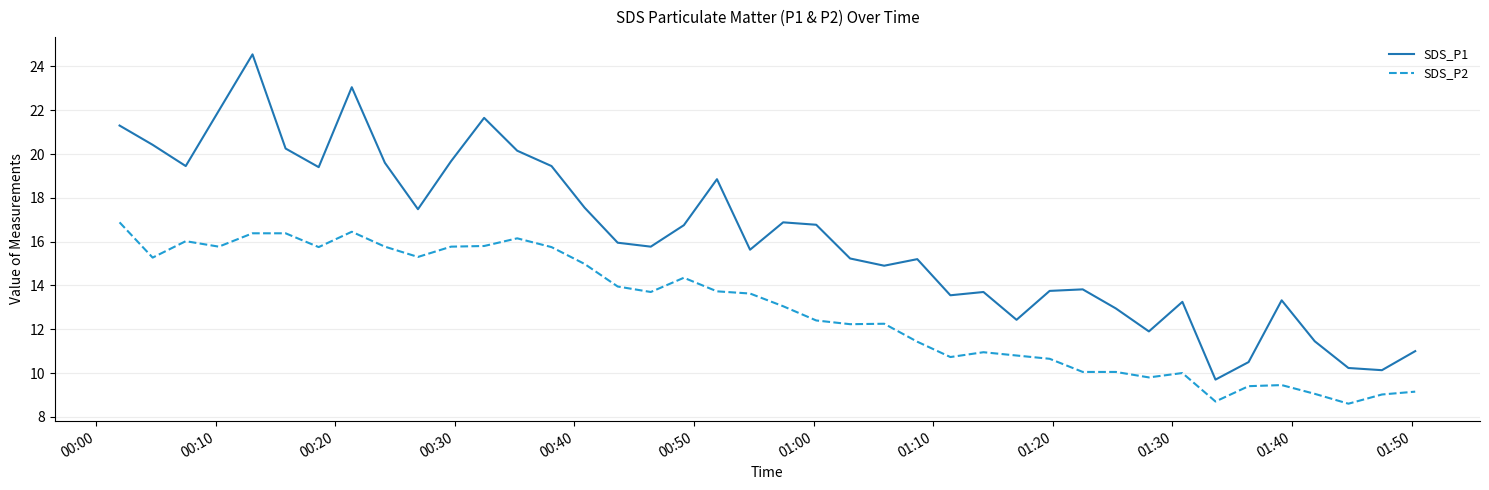

Which series has the largest total across all categories?

SDS_P1